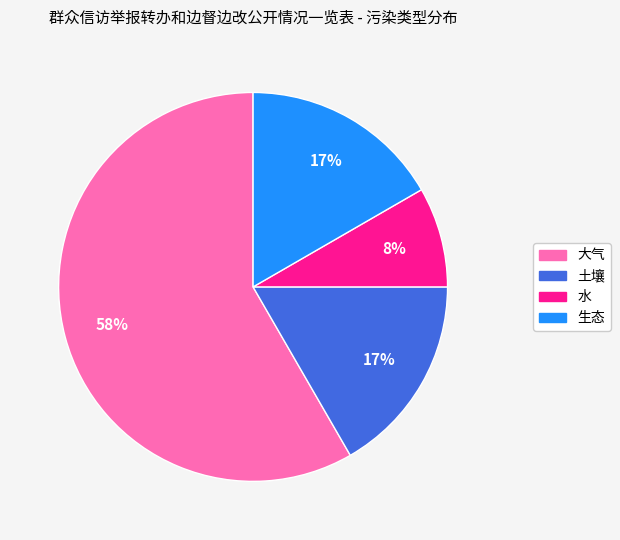

Combined, do 生态 and 大气 account for over 50%?

Yes